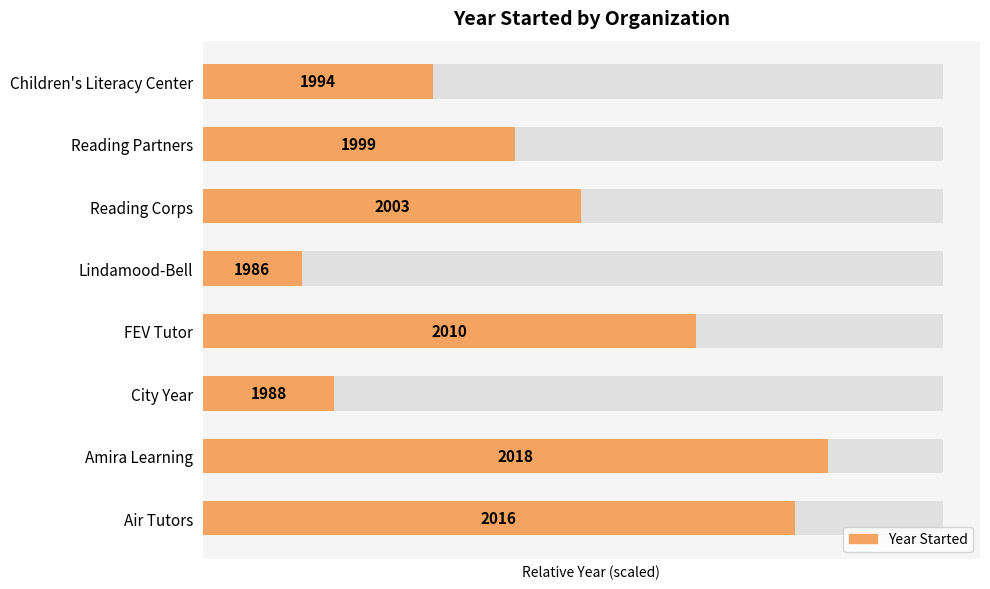

Does the chart contain stacked bars?

No